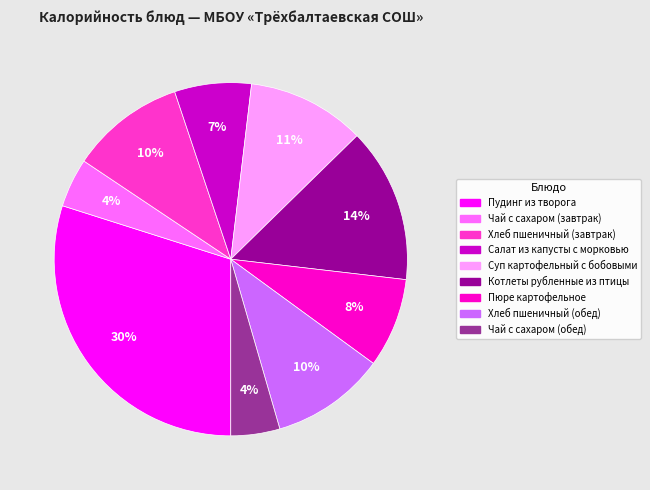

Between Пудинг из творога and Салат из капусты с морковью, which is larger?

Пудинг из творога